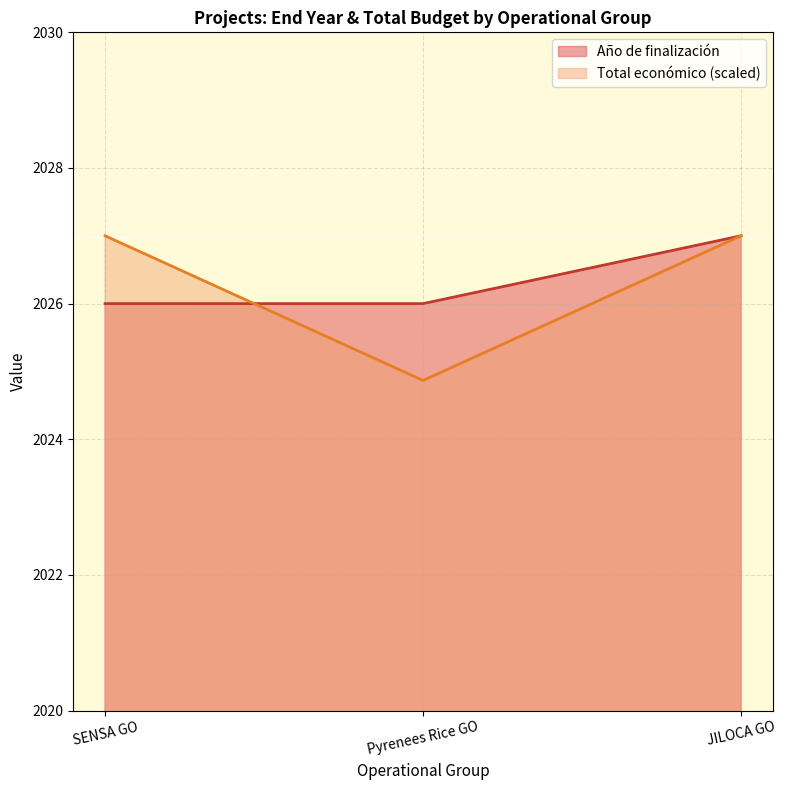

At SENSA GO, list the series in order from smallest to largest.

Año de finalización, Total económico (scaled)